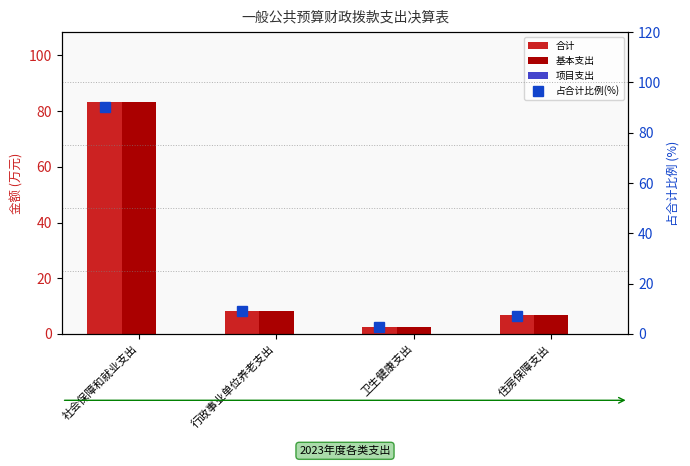

What is the label of the 1st bar from the left?

社会保障和就业支出